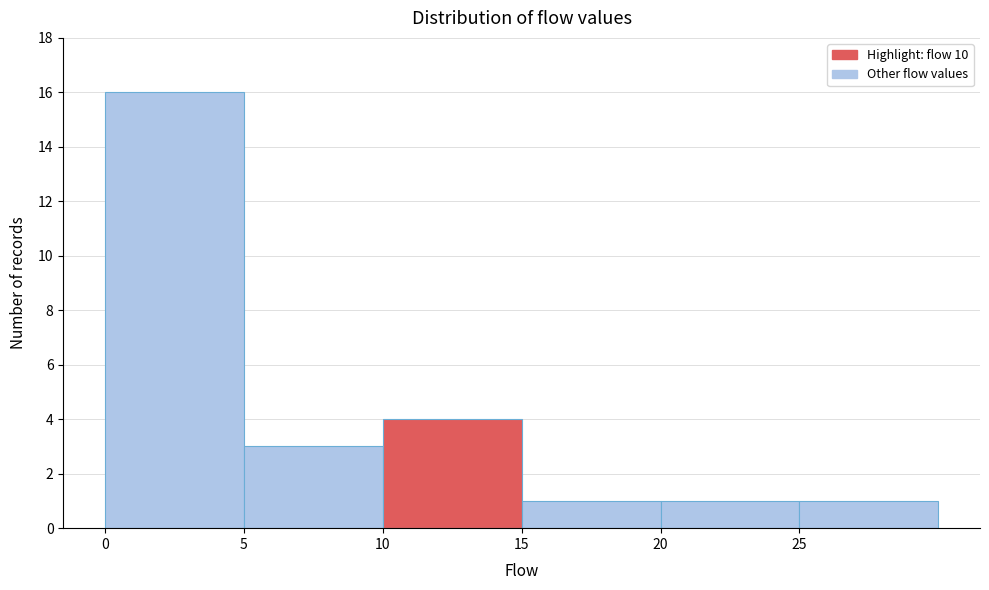

How tall is the bar that spans 0 to 5 on the x-axis? The values are not printed on the chart, so give them approximately, as read against the axis.

16